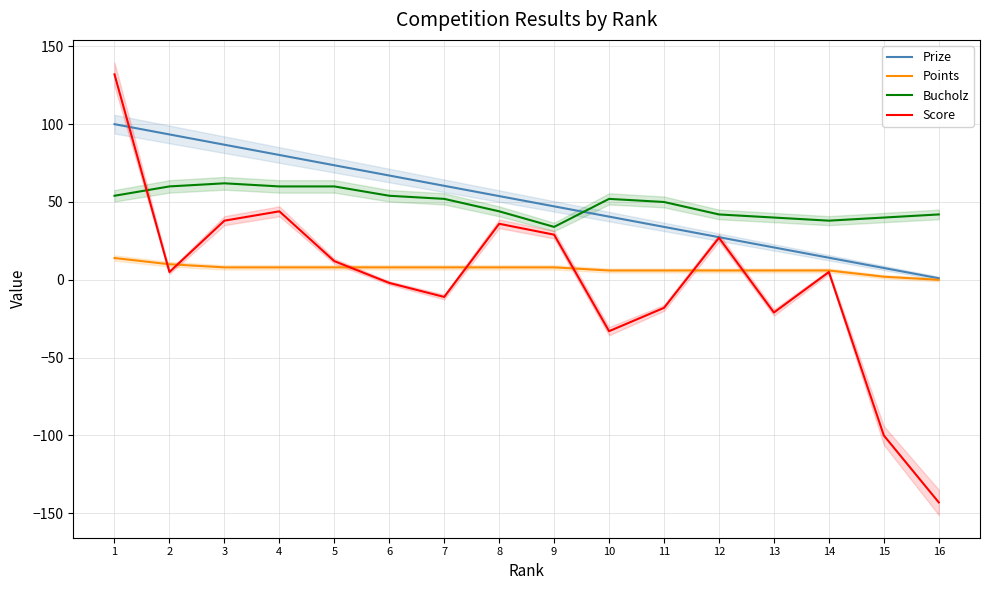

What is the difference between the maximum and second lowest values in the Points series?

12.0